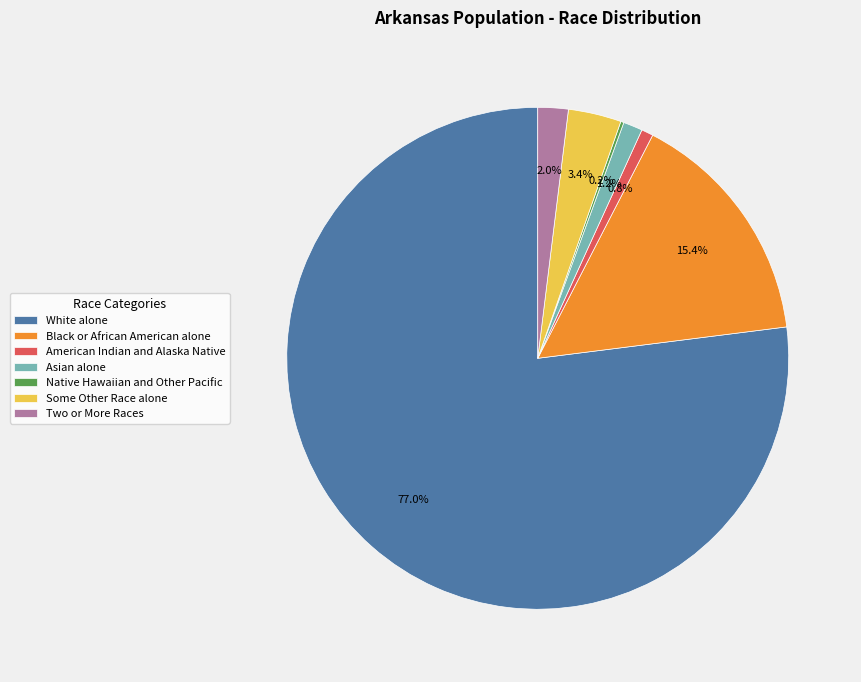

What percentage do Some Other Race alone and American Indian and Alaska Native together represent?

4.2%